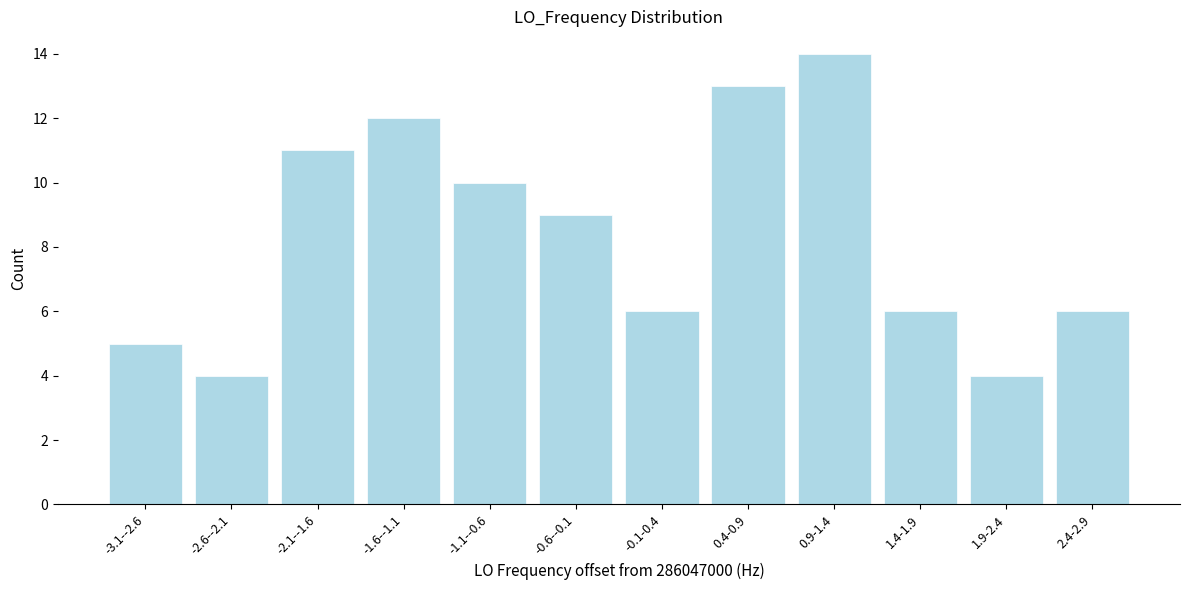

Reading left to right, what are all the values shown in this chart?

5	4	11	12	10	9	6	13	14	6	4	6